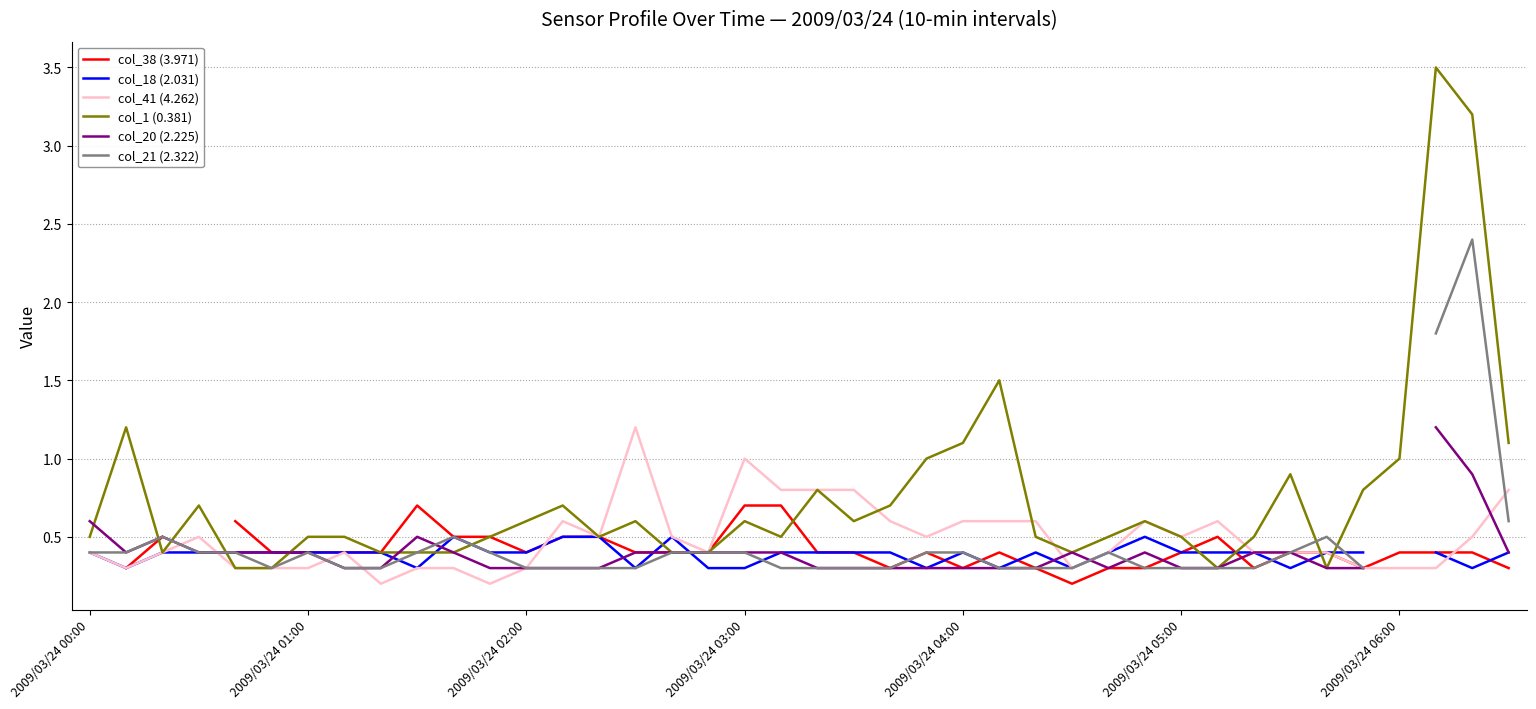

How many lines are shown in the chart?

6